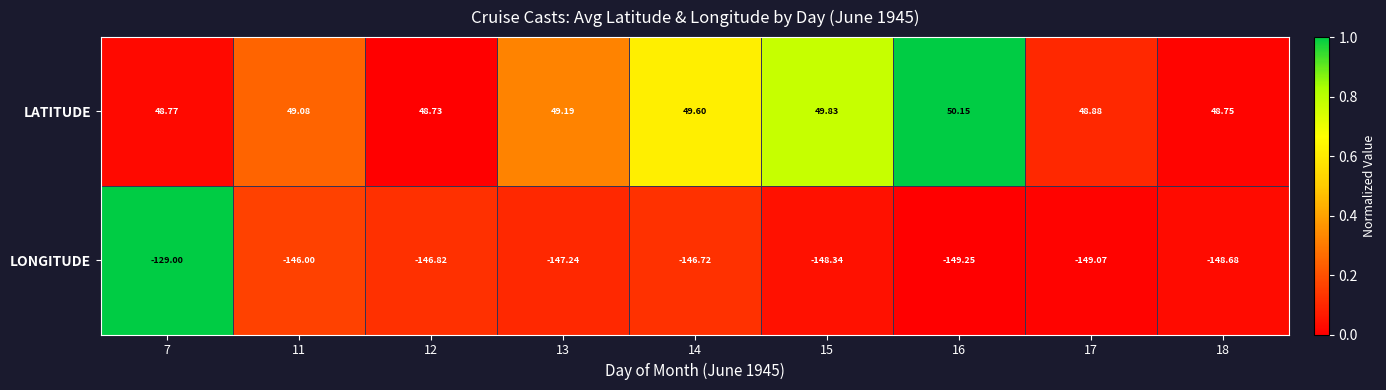

Which series has the largest range (max minus min)?

LONGITUDE